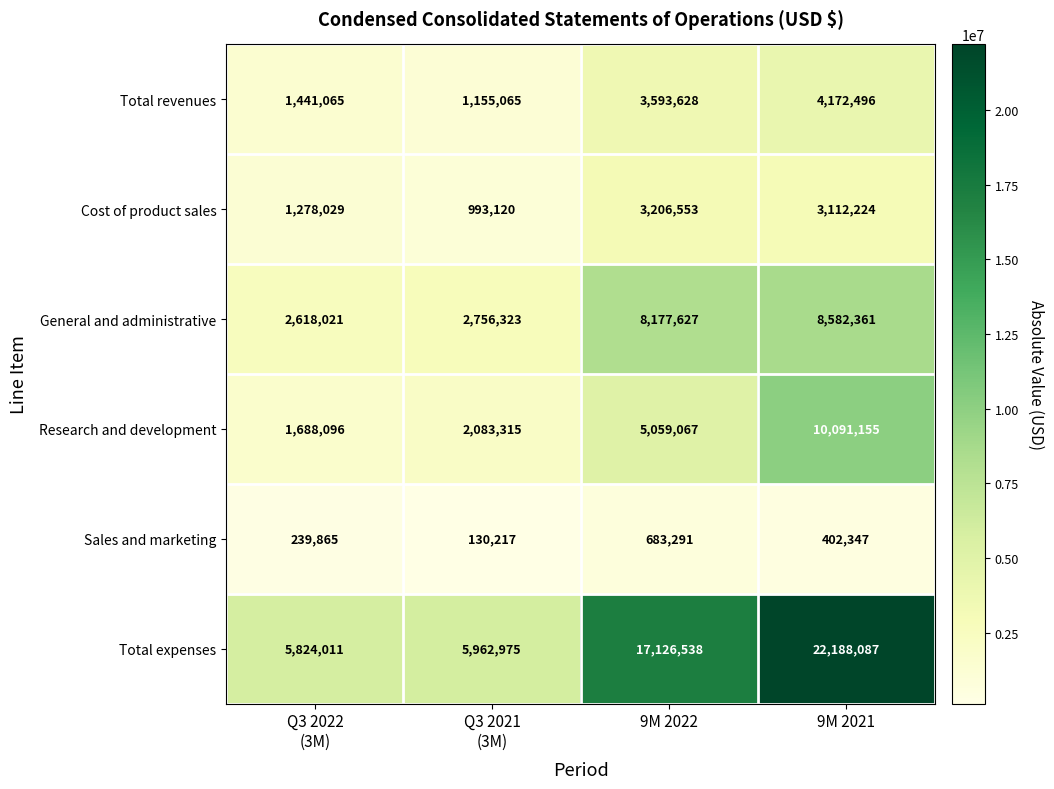

Reading right to left, extract all data points from this chart.

Total revenues: 4172496	3593628	1155065	1441065
Cost of product sales: 3112224	3206553	993120	1278029
General and administrative: 8582361	8177627	2756323	2618021
Research and development: 10091155	5059067	2083315	1688096
Sales and marketing: 402347	683291	130217	239865
Total expenses: 22188087	17126538	5962975	5824011